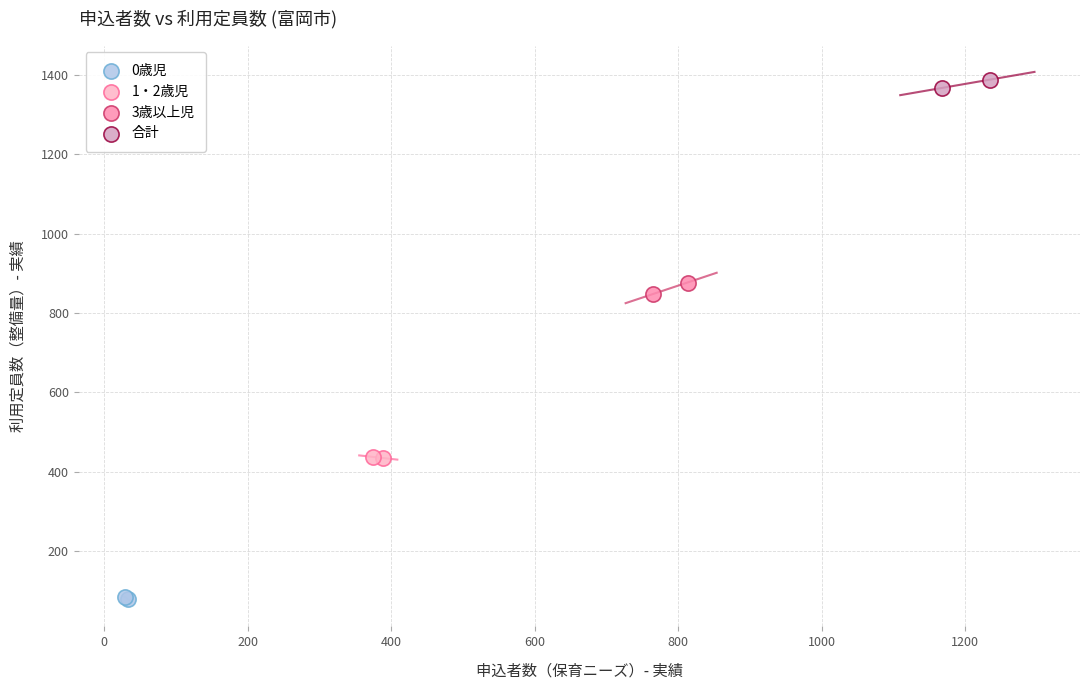

Which series contains the lowest Y value?

0歳児